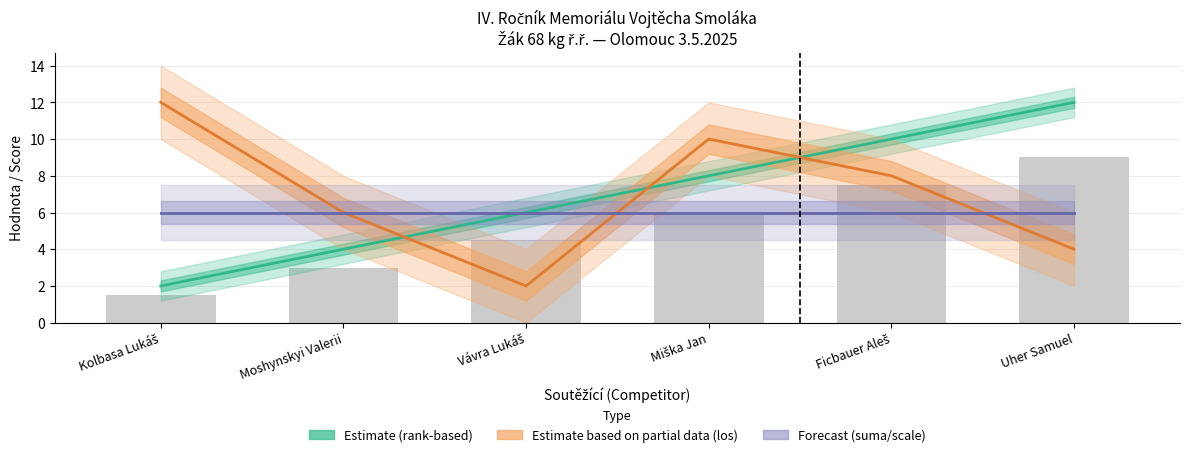

What is the difference between the maximum and minimum values in the Estimate based on partial data (los) series?

10.0